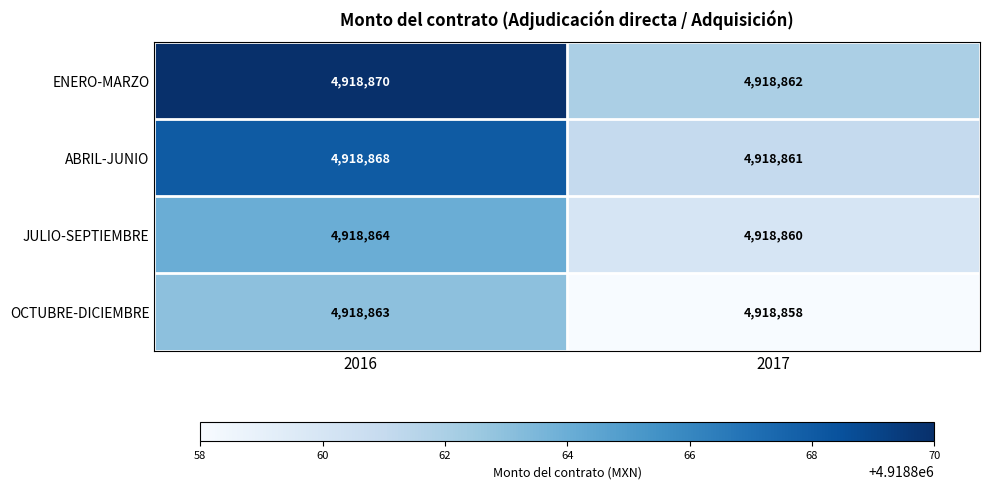

Is it true that OCTUBRE-DICIEMBRE equals 4918858 at 2017?

True